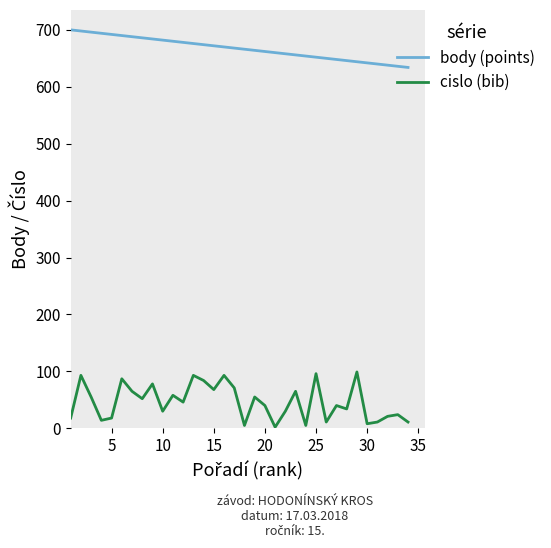

Count the number of data series in this chart.

2